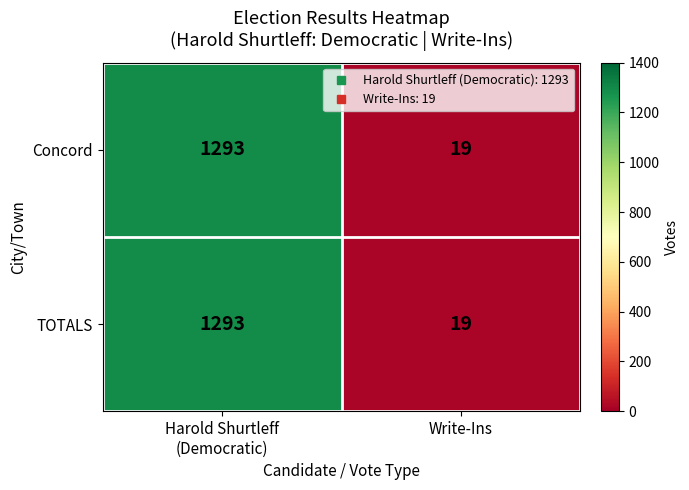

How many categories are shown in the chart?

2